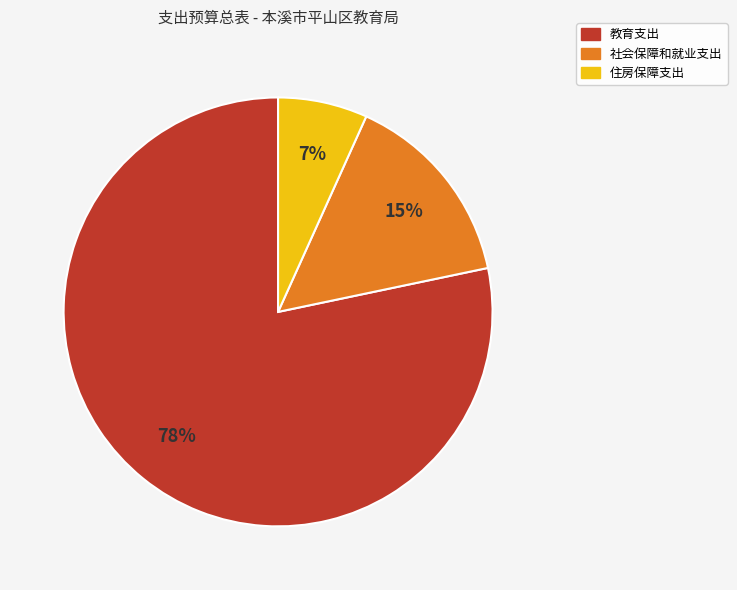

Which has a higher value, 住房保障支出 or 社会保障和就业支出?

社会保障和就业支出